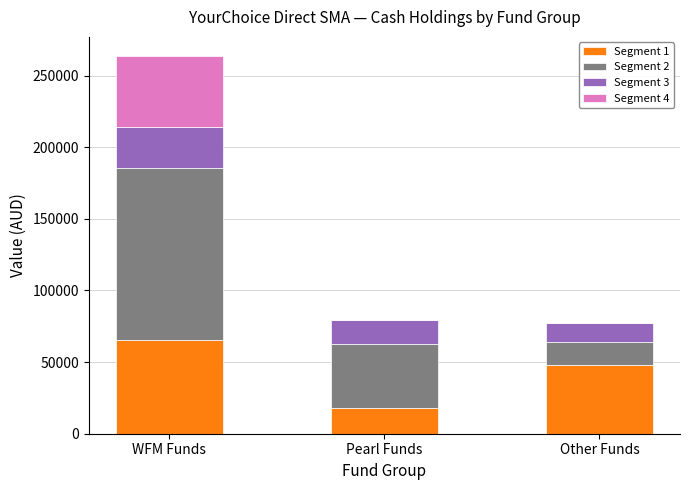

What are all the series names shown in the legend?

Segment 1, Segment 2, Segment 3, Segment 4